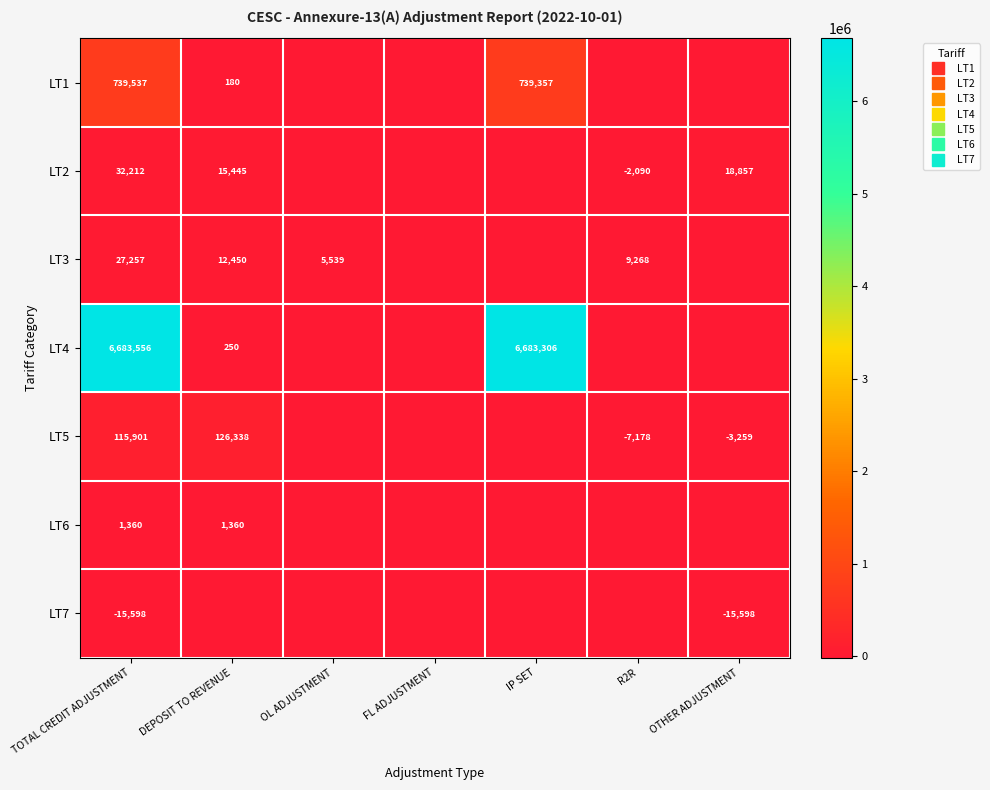

How many data points does each series have?

7